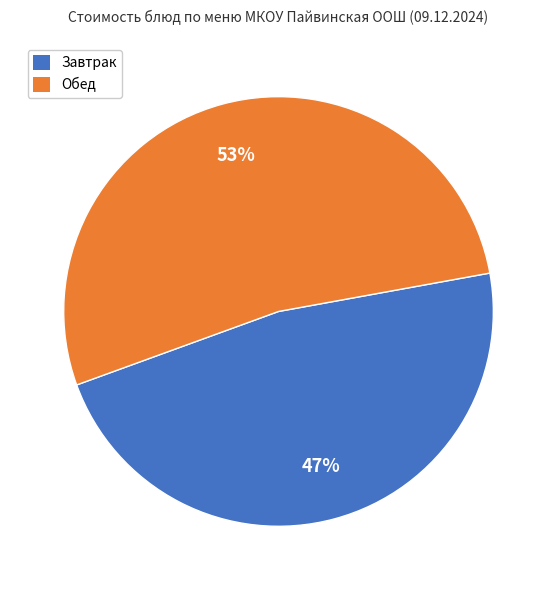

What percentage is the Обед slice, to the nearest percent?

53%